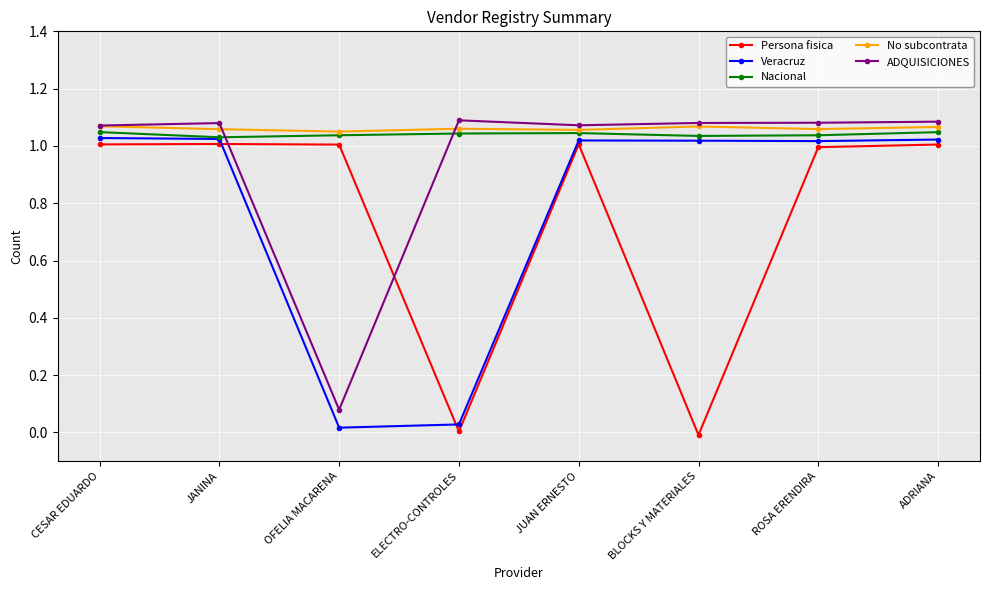

Where is the first local maximum for ADQUISICIONES?

JANINA